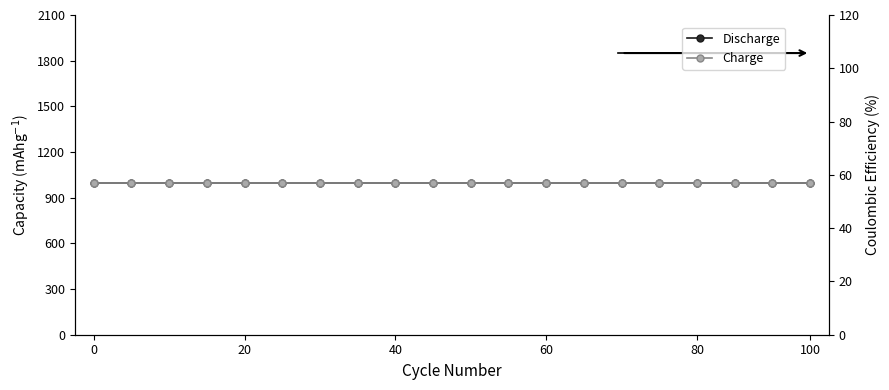

Read the Efficiency value at 0.

100